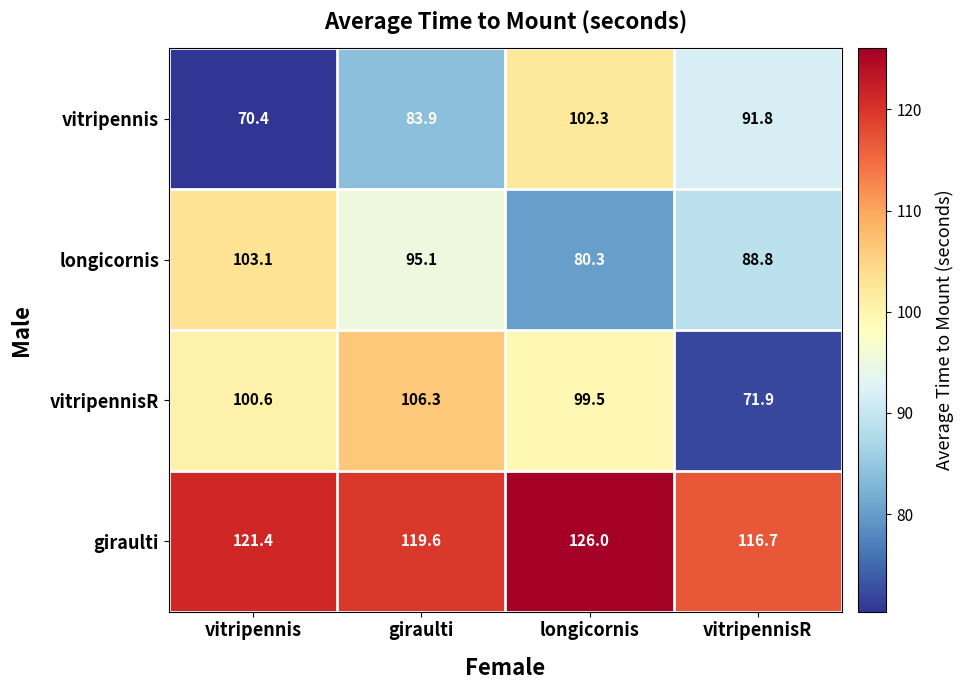

List the series in order of their peak value, lowest first.

vitripennis, longicornis, vitripennisR, giraulti